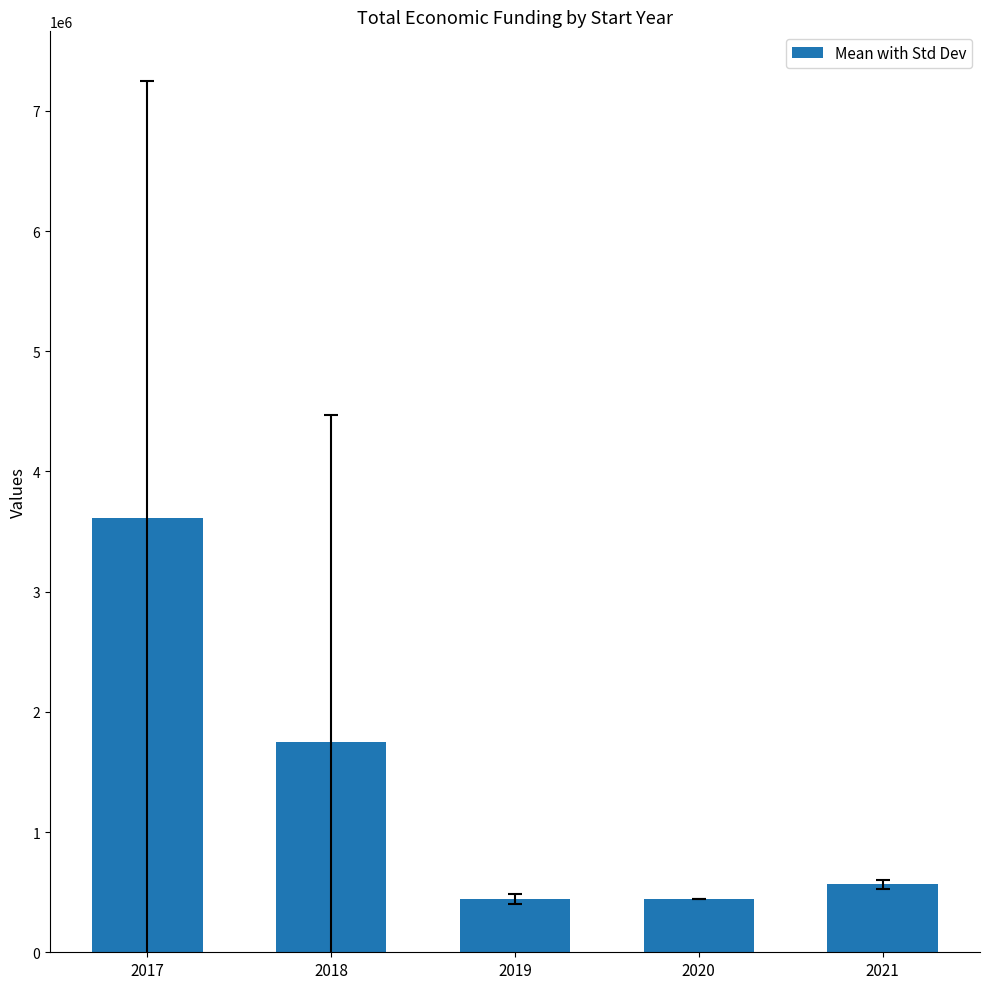

What is the sum of all values?

6804400.9